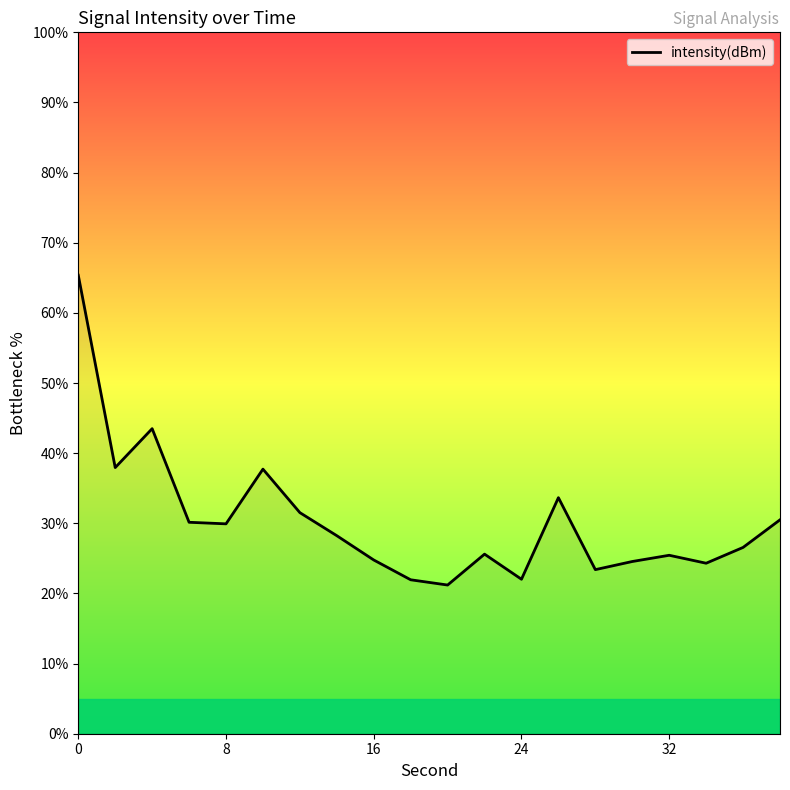

Count the number of categories in the chart.

20